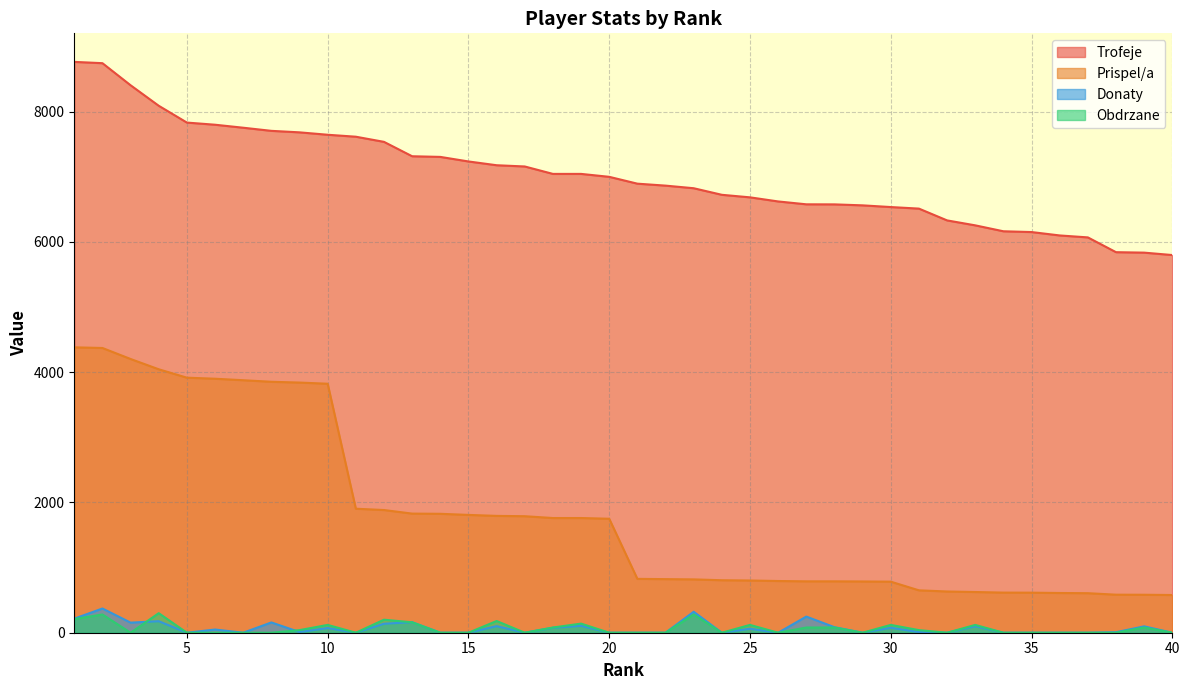

Reading left to right, list all the values displayed in this chart.

Trofeje: 8765	8745	8406	8091	7833	7800	7754	7706	7683	7646	7616	7537	7316	7306	7236	7178	7159	7045	7045	7000	6895	6865	6825	6724	6685	6622	6578	6577	6562	6536	6512	6331	6255	6164	6152	6100	6070	5843	5836	5799
Prispel/a: 4382	4372	4203	4045	3916	3900	3877	3853	3841	3823	1904	1884	1829	1826	1809	1794	1789	1761	1761	1750	827	823	819	806	802	794	789	789	787	784	651	633	625	616	615	610	607	584	583	579
Donaty: 216	372	155	177	0	49	0	158	10	72	0	138	162	0	0	101	0	76	106	0	0	0	322	0	61	0	248	85	0	76	10	0	100	0	0	0	0	8	98	0
Obdrzane: 210	280	0	300	0	0	0	0	40	120	0	200	160	0	0	180	0	80	140	0	0	0	280	0	120	0	80	80	0	120	40	0	120	0	0	0	0	0	80	0